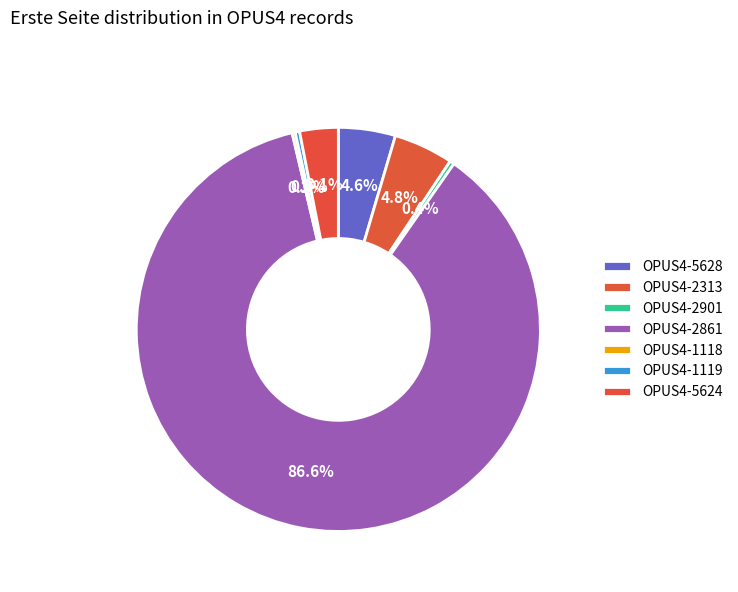

How many slices are in this pie chart?

7